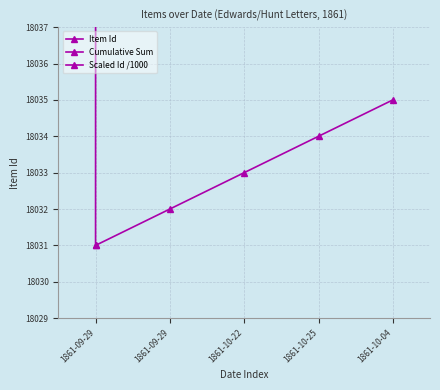

True or false: Cumulative Sum has a value of 36063.0 at 1861-09-29.

True